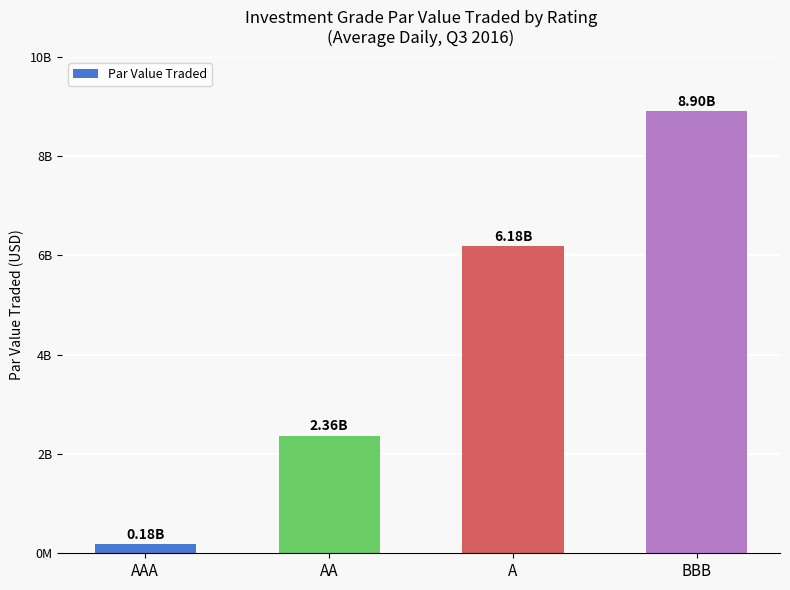

What is the difference between the maximum and minimum values?

8720582668.1